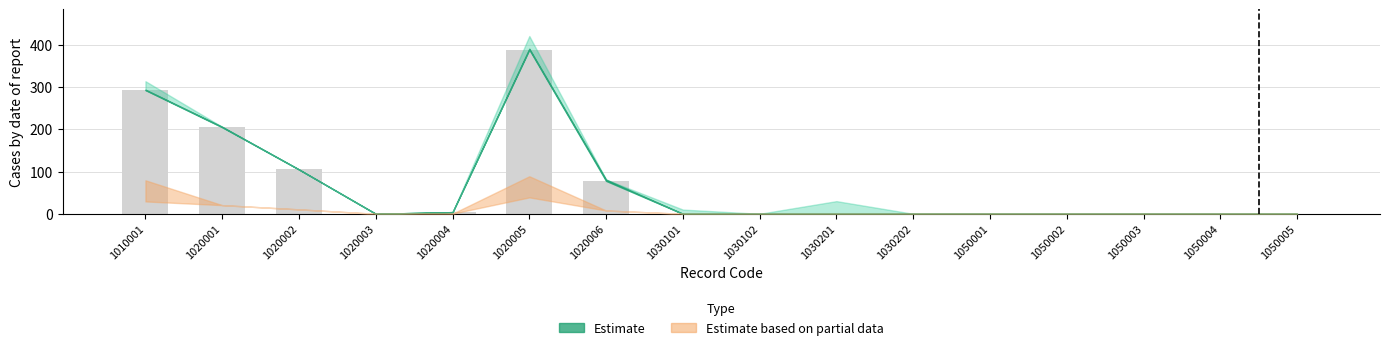

Reading left to right, transcribe all the data shown in this chart.

1010001=293	1020001=206	1020002=105	1020003=0	1020004=4	1020005=389	1020006=78	1030101=0	1030102=0	1030201=0	1030202=0	1050001=0	1050002=0	1050003=0	1050004=0	1050005=0